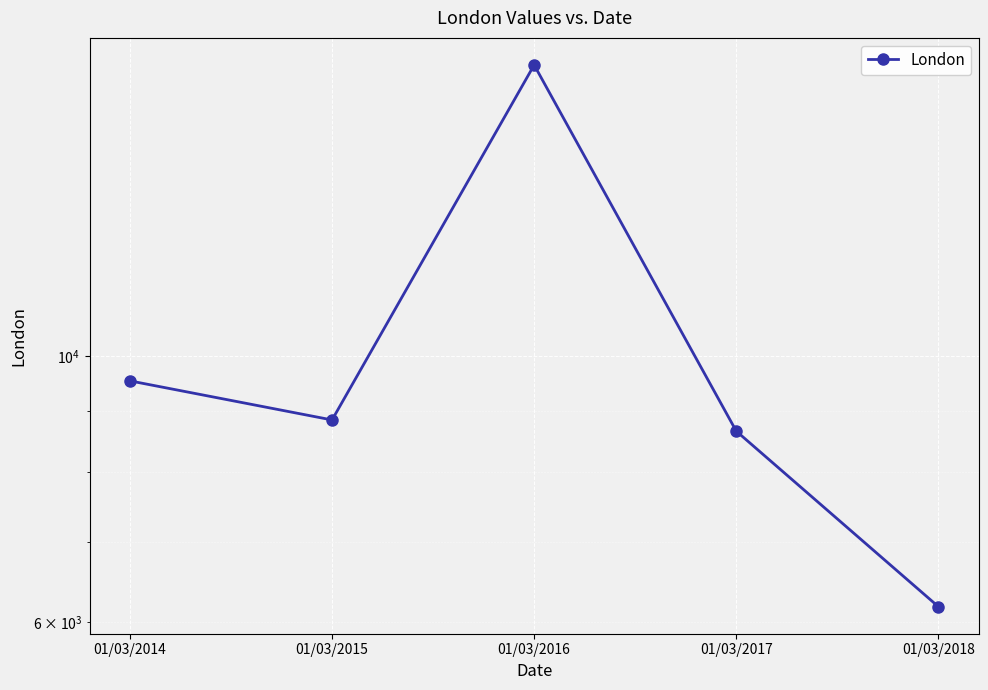

What is the sum of the values at 01/03/2015 and 01/03/2018?

15027